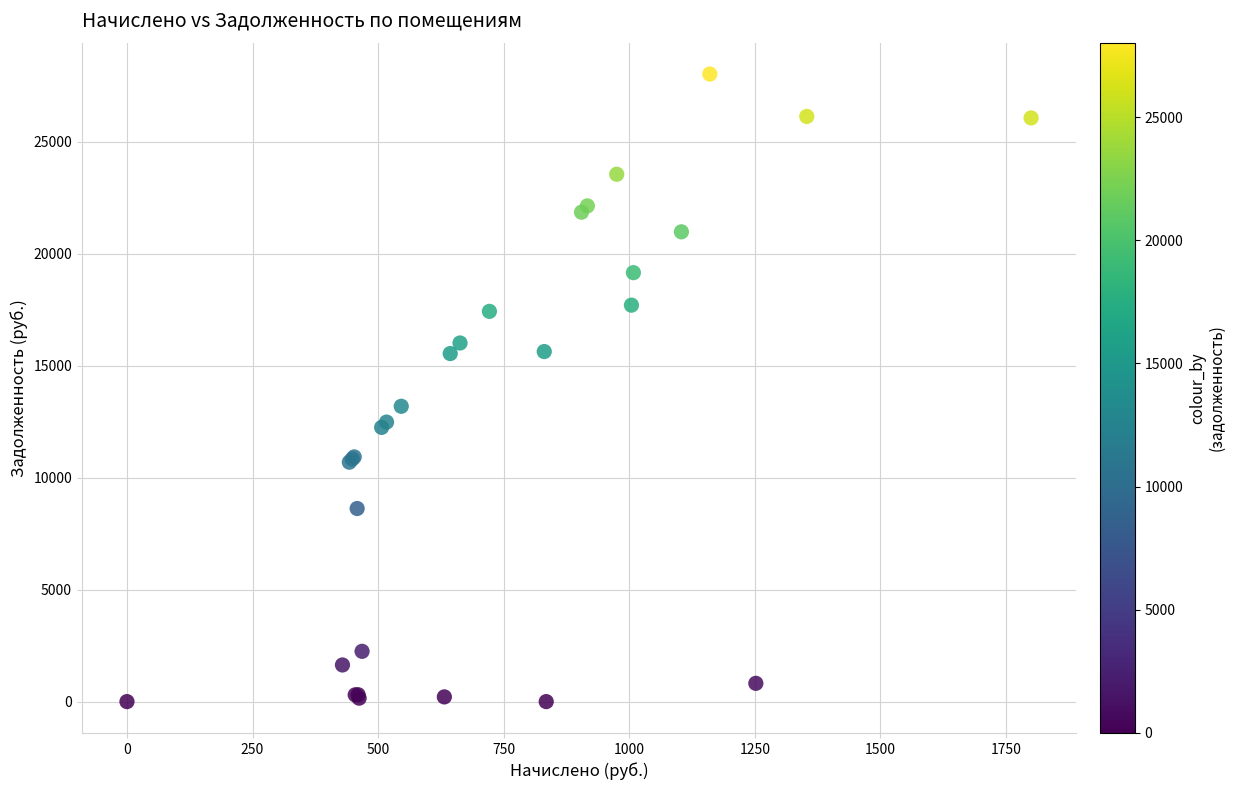

What Y value in the scatter plot is closest to 14008?

13184.6